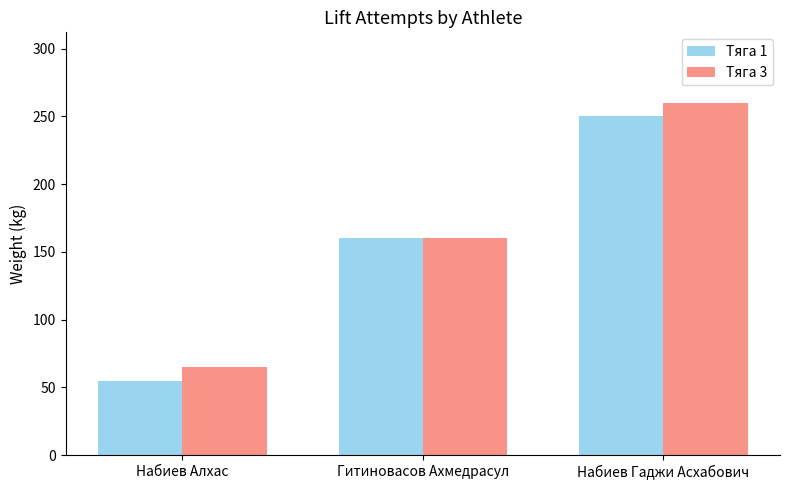

Reading left to right, extract all data points from this chart.

Тяга 1: Набиев Алхас=55	Гитиновасов Ахмедрасул=160	Набиев Гаджи Асхабович=250
Тяга 3: Набиев Алхас=65	Гитиновасов Ахмедрасул=160	Набиев Гаджи Асхабович=260